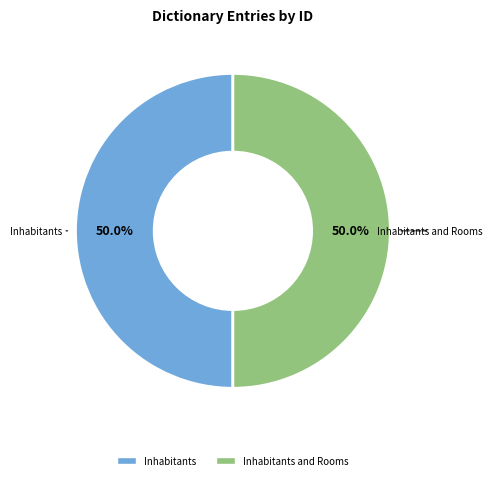

What is the smallest slice in the pie chart?

Inhabitants